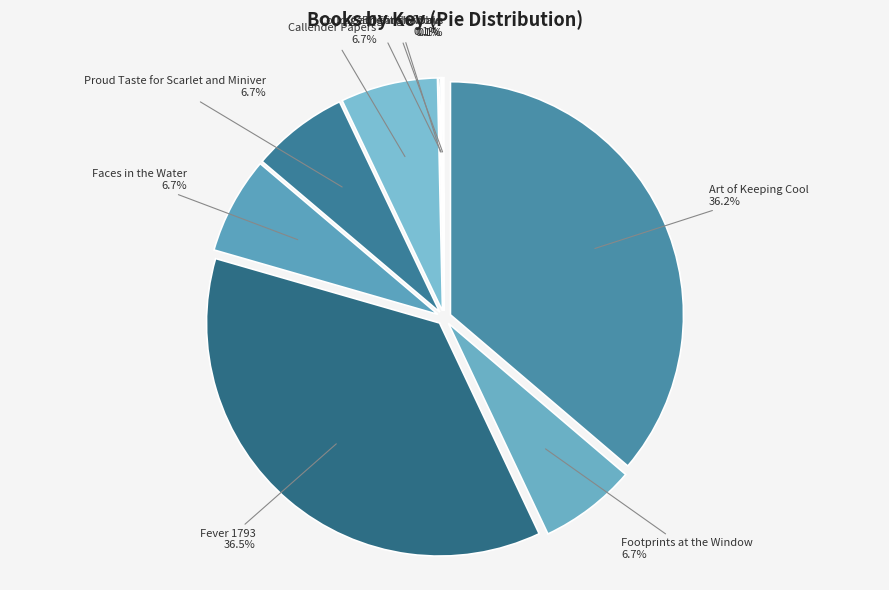

Is there a majority slice in this chart?

No